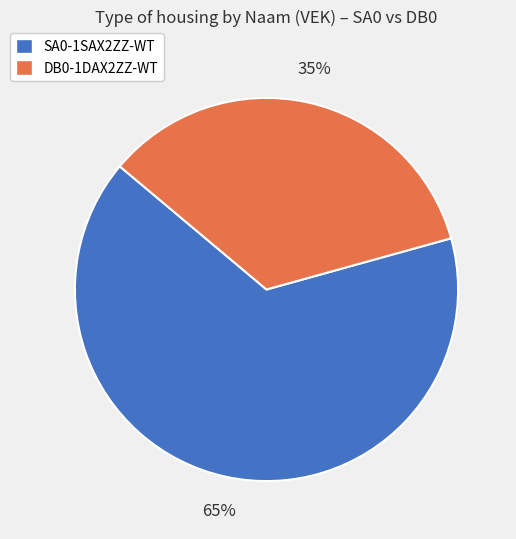

Is it true that DB0-1DAX2ZZ-WT is 40% of the pie?

False